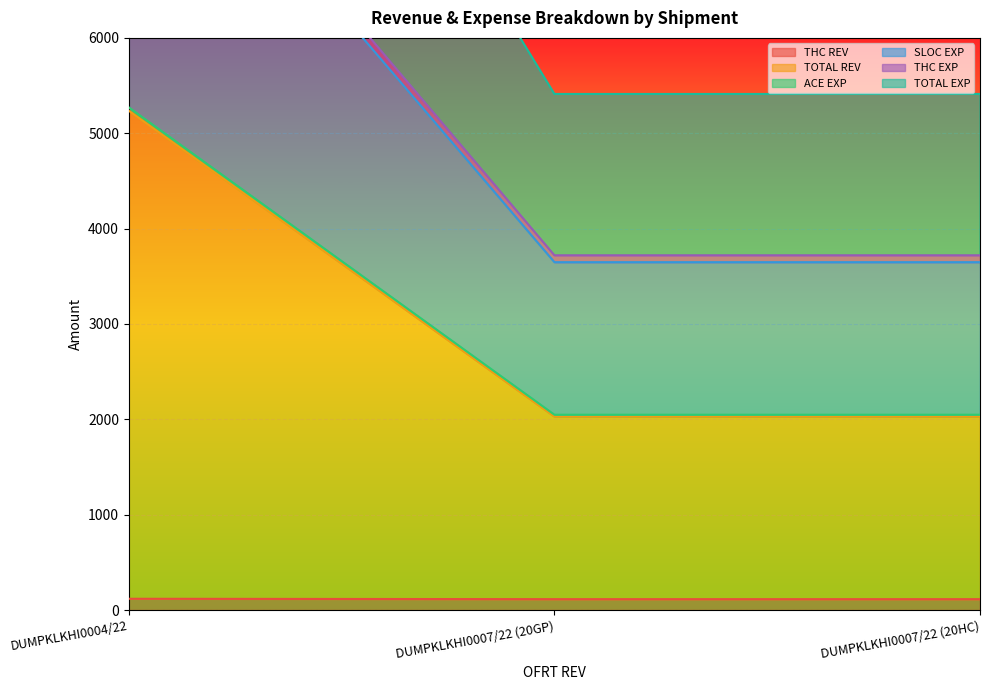

Count the number of data series in this chart.

6